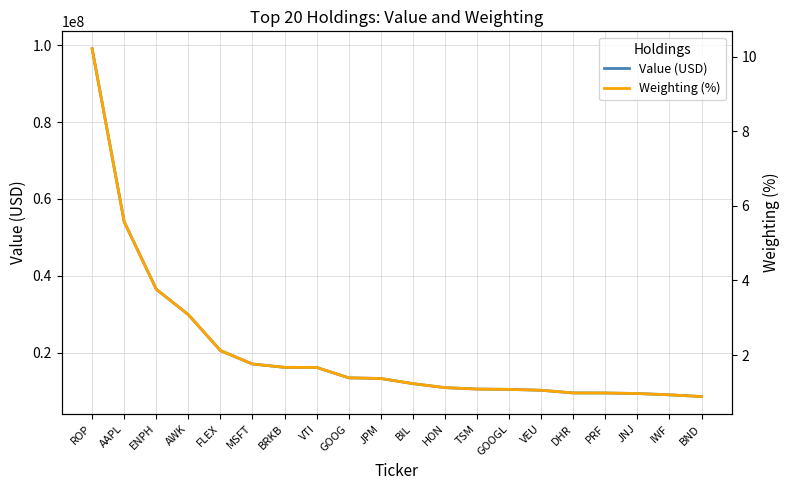

At which label is Value (USD) closest to 53831492?

AAPL